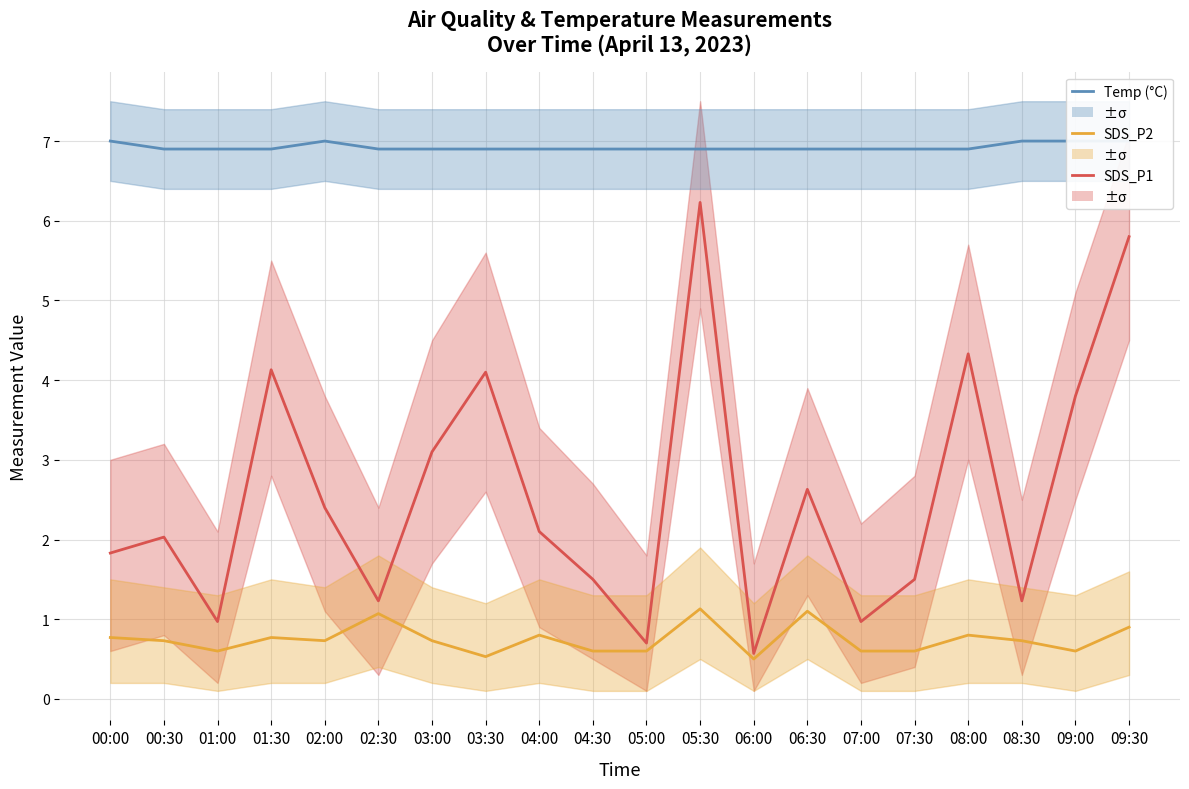

What is the spread (max minus min) of values at 01:30?

6.1